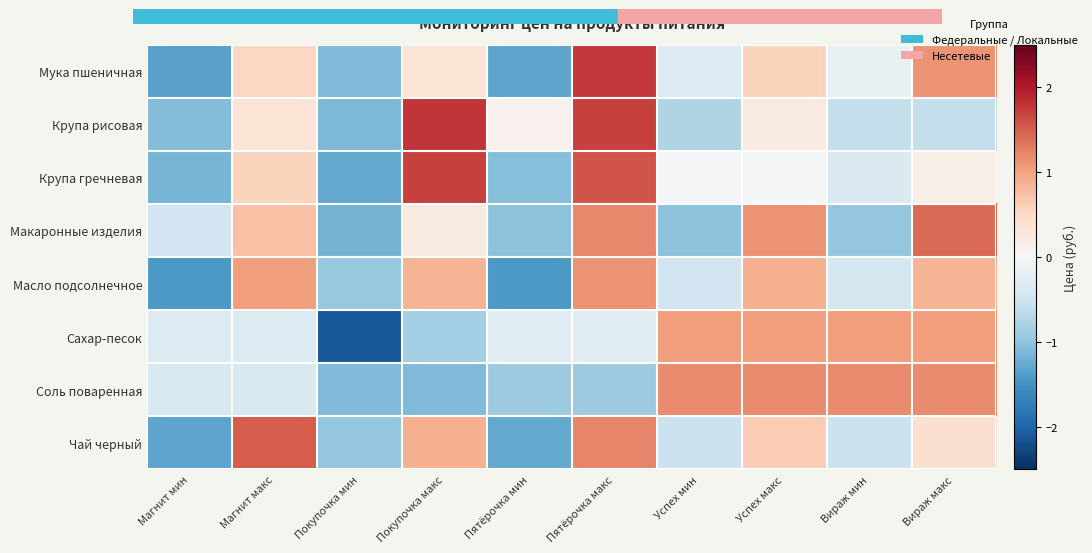

Which series has the widest spread of values?

Сахар-песок